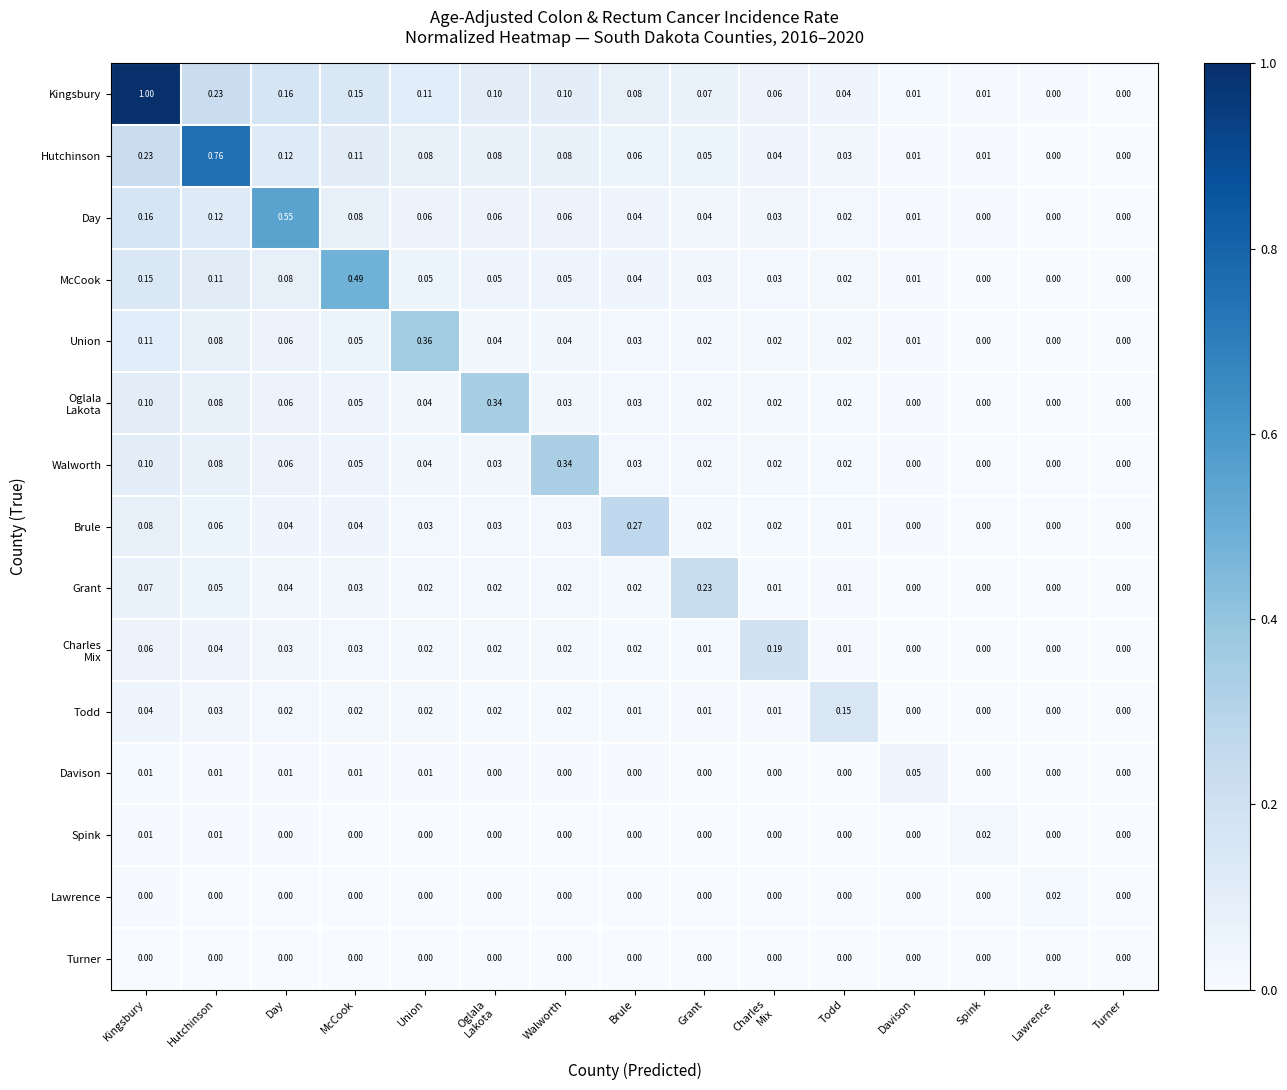

At which category is the sum across all series the highest?

Kingsbury